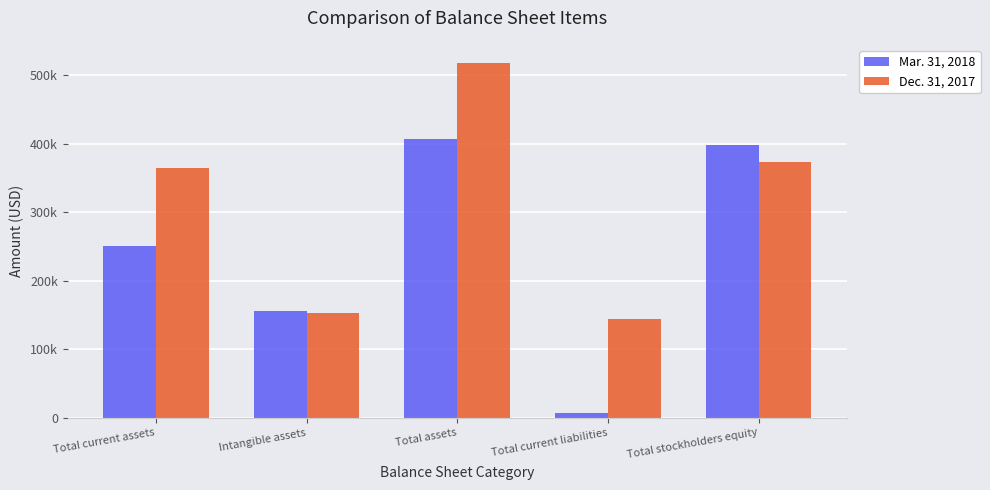

What are all the series names shown in the legend?

Mar. 31, 2018, Dec. 31, 2017